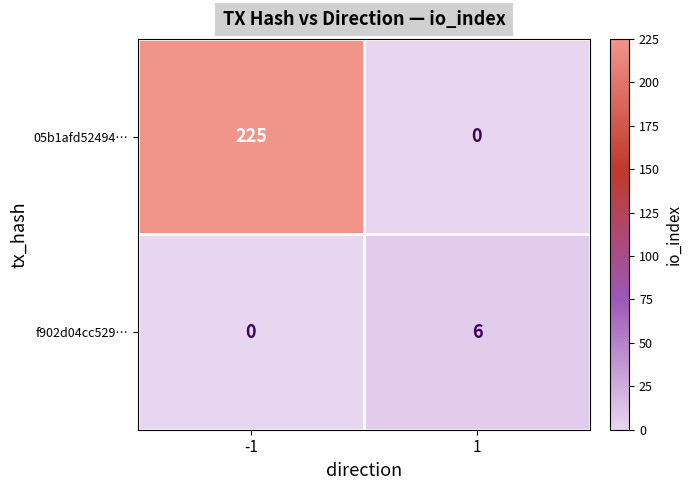

What is the spread (max minus min) of values at 1?

6